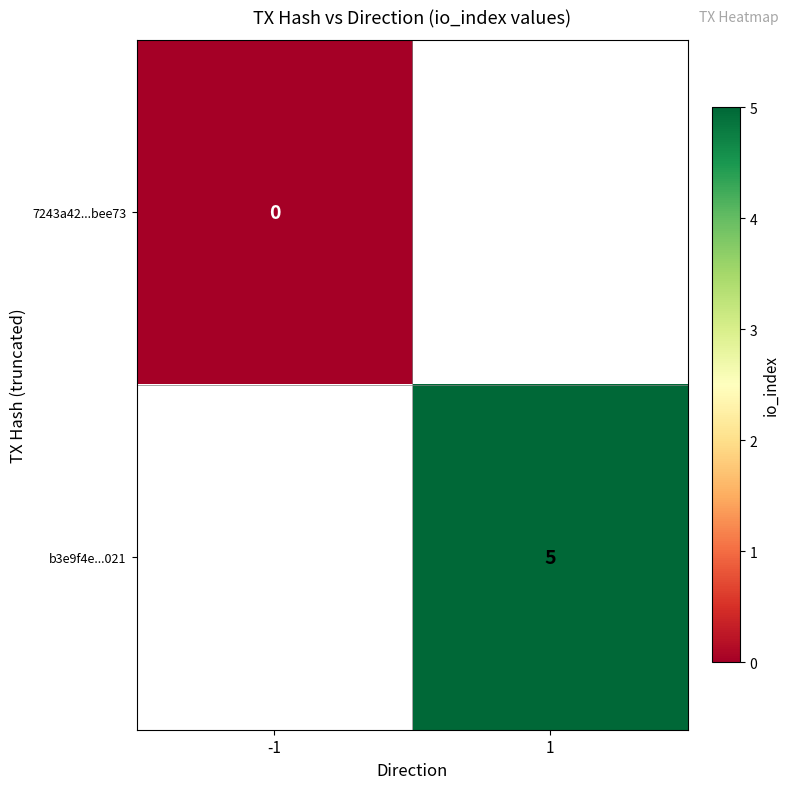

Is the value of b3e9f4e...021 at 1 greater than the value of 7243a42...bee73 at -1?

Yes